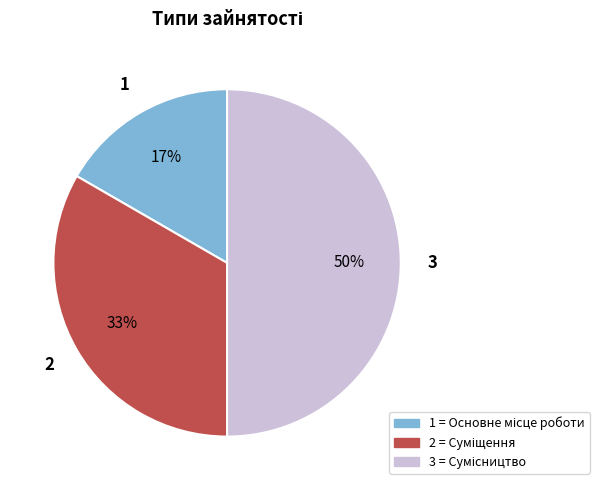

To the nearest percent, what is the difference between the largest and smallest slice percentages?

33%